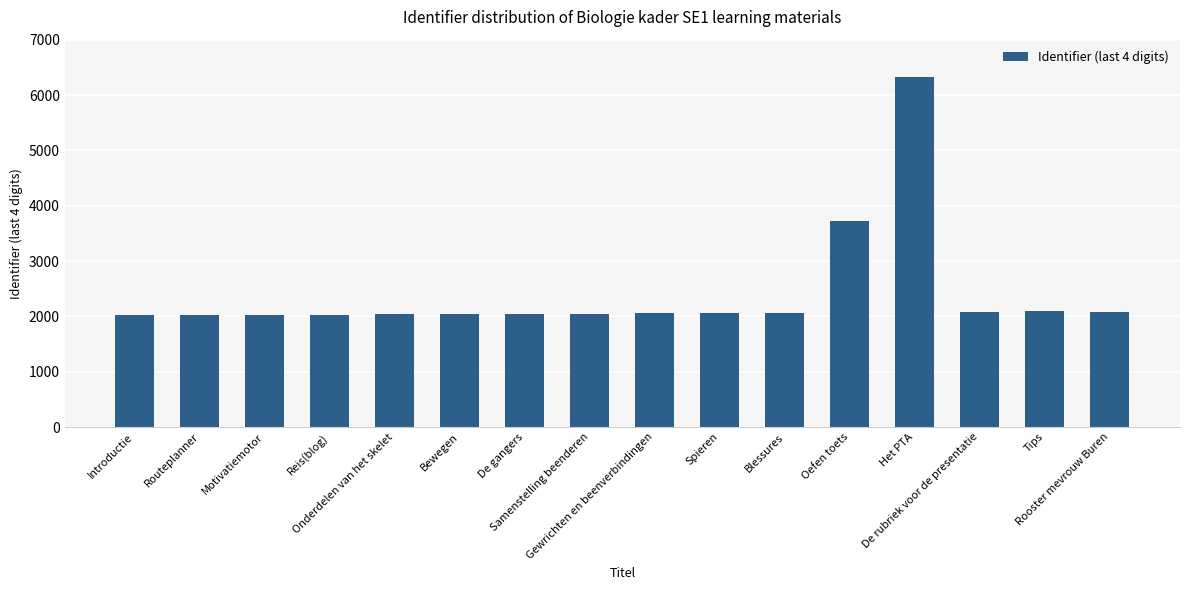

The chart shows a value of 2039 at Onderdelen van het skelet. True or false?

True